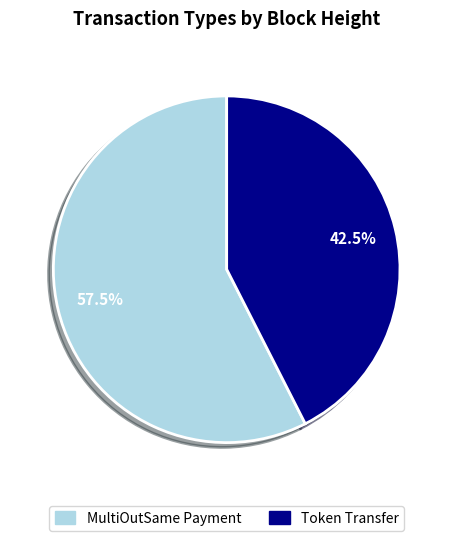

To the nearest percent, what is the difference between the largest and smallest slice percentages?

15%